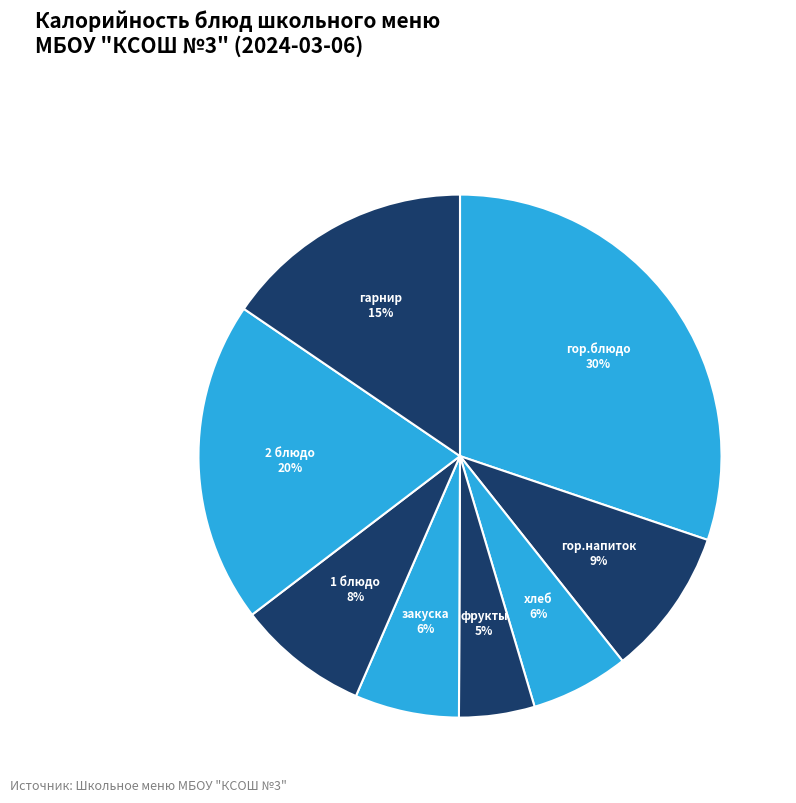

Does any single category account for the majority?

No